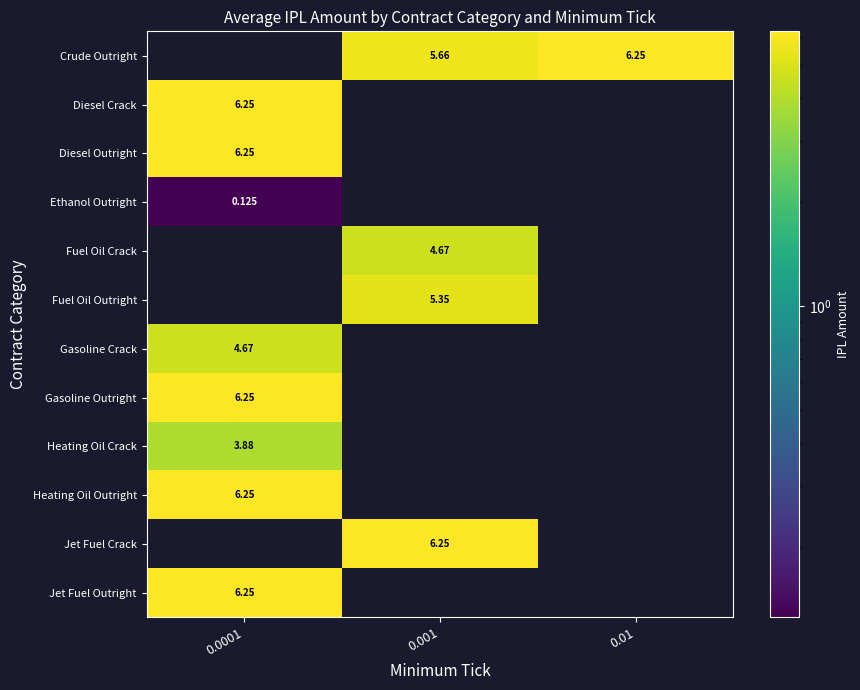

Which has a higher value, 0.01 or 0.0001?

0.01